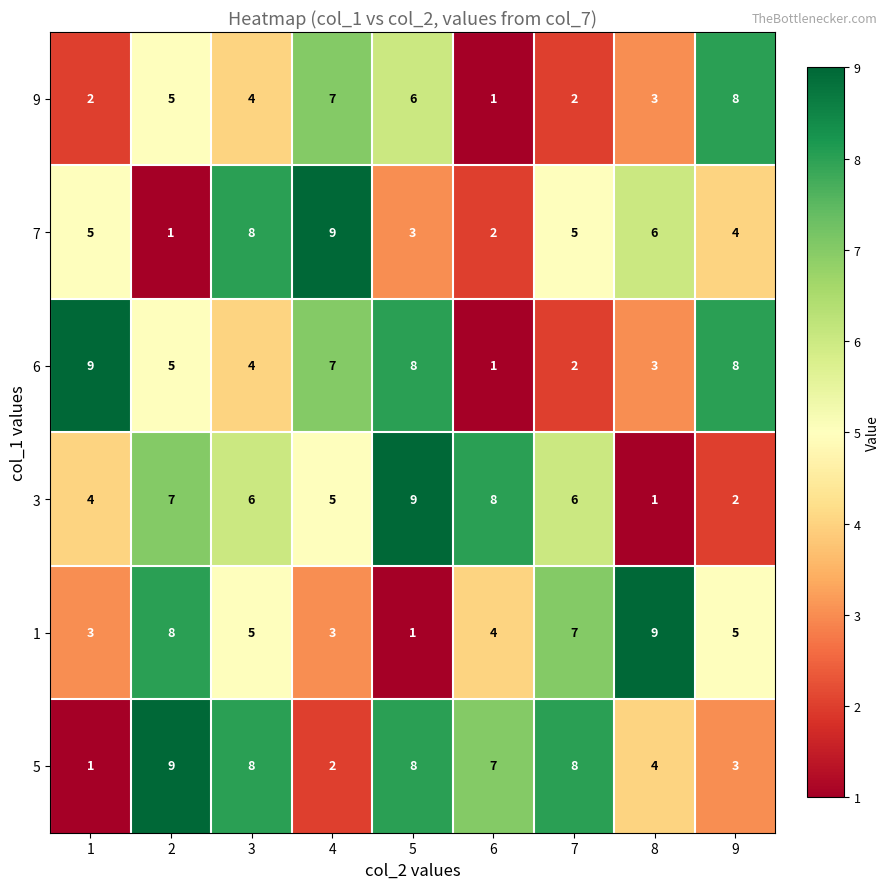

What is the difference between the maximum and minimum values in the 5 series?

8